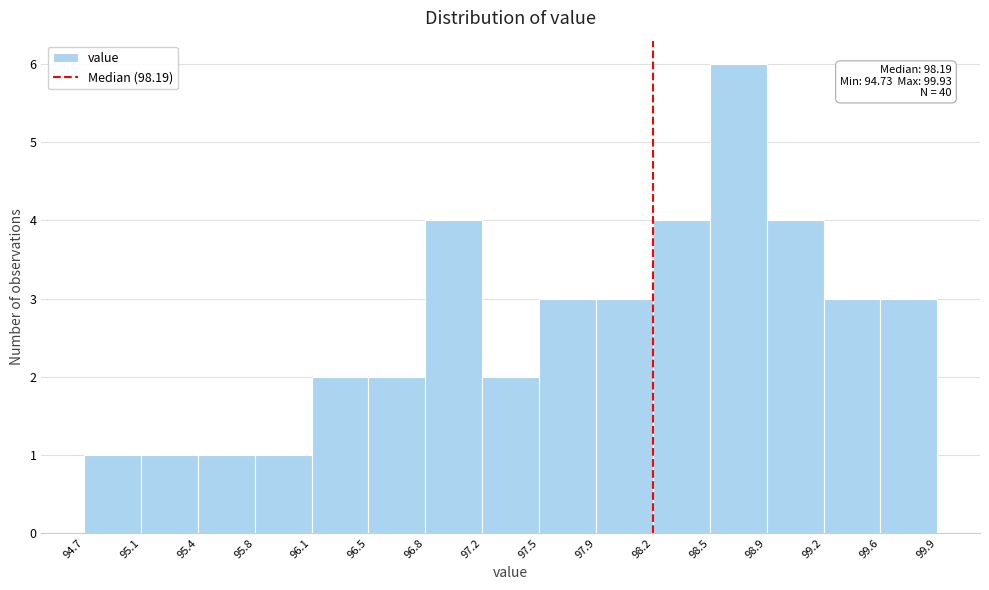

Which range on the x-axis has the tallest bar?

98.5 to 98.9